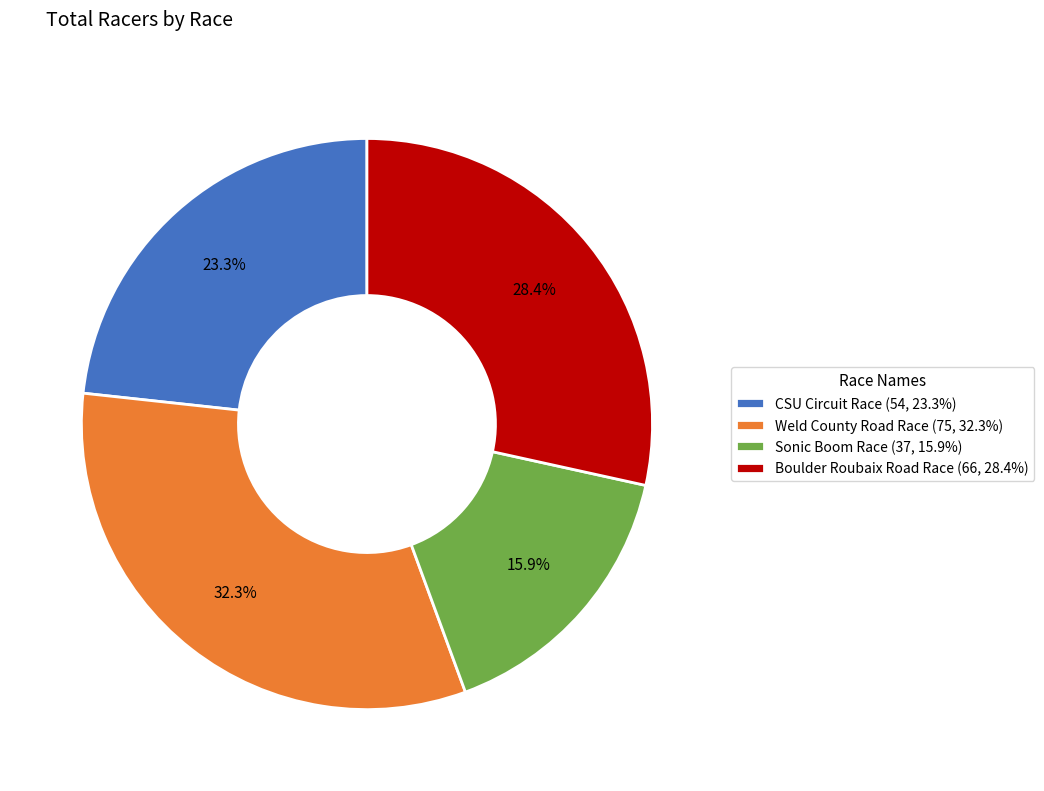

Is there any slice that represents more than half of the pie?

No